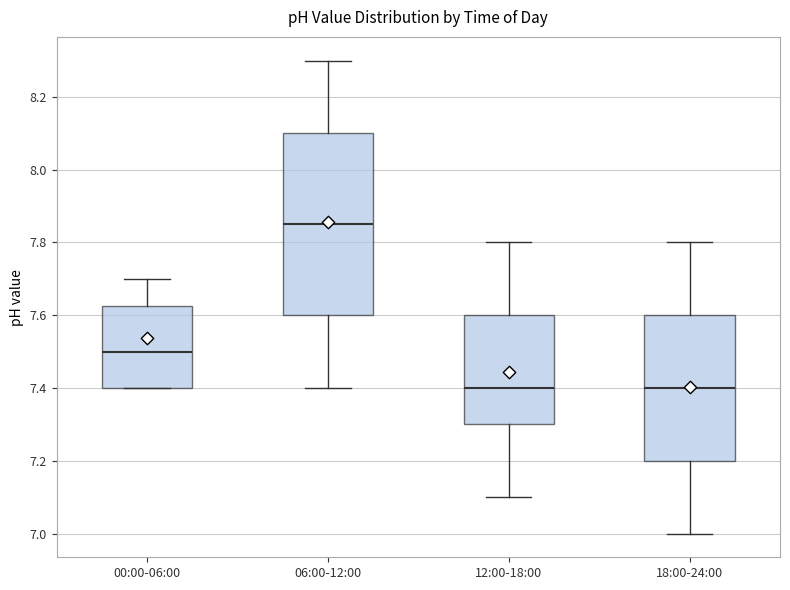

Reading left to right, read every box against the y-axis: the position of its median line, the range the box covers, and the ends of its whiskers. The values are not printed on the chart, so give them approximately, as read against the axis.

00:00-06:00: median 7.50, box 7.40 to 7.62, whiskers 7.40 to 7.70
06:00-12:00: median 7.86, box 7.60 to 8.10, whiskers 7.40 to 8.30
12:00-18:00: median 7.40, box 7.30 to 7.60, whiskers 7.10 to 7.80
18:00-24:00: median 7.40, box 7.20 to 7.60, whiskers 7.00 to 7.80